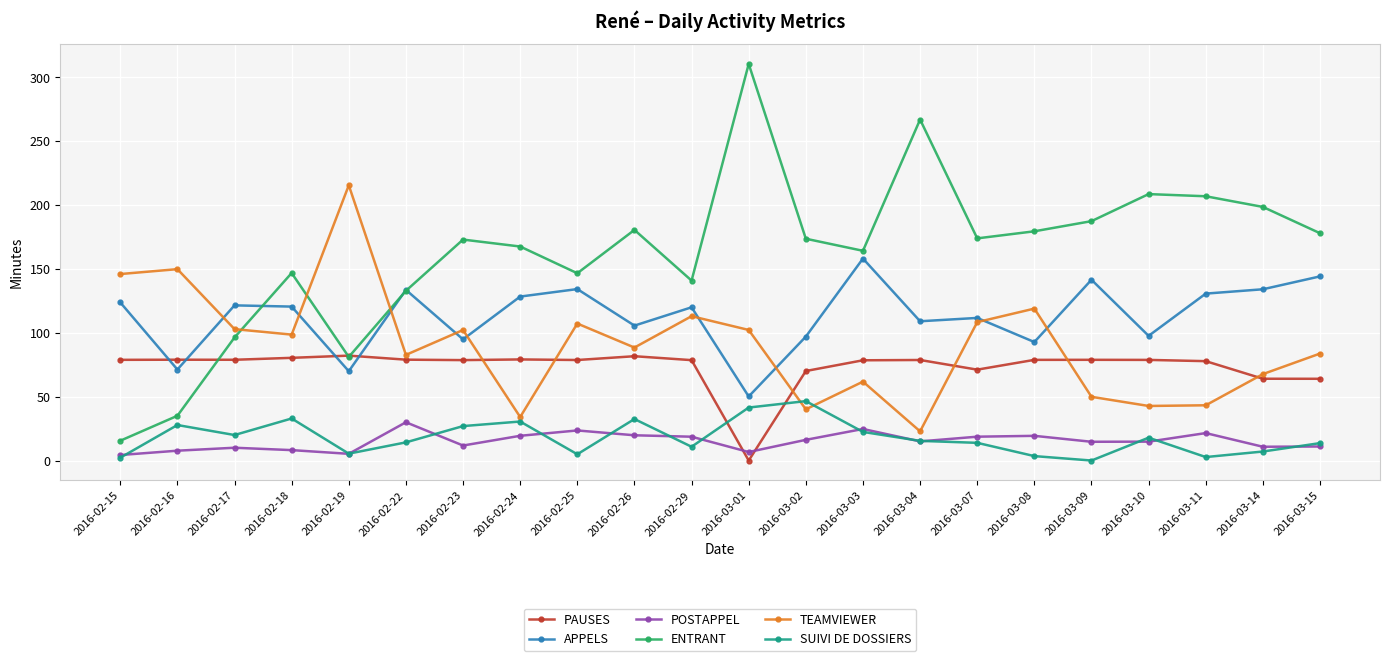

At which label does TEAMVIEWER reach its minimum?

2016-03-04